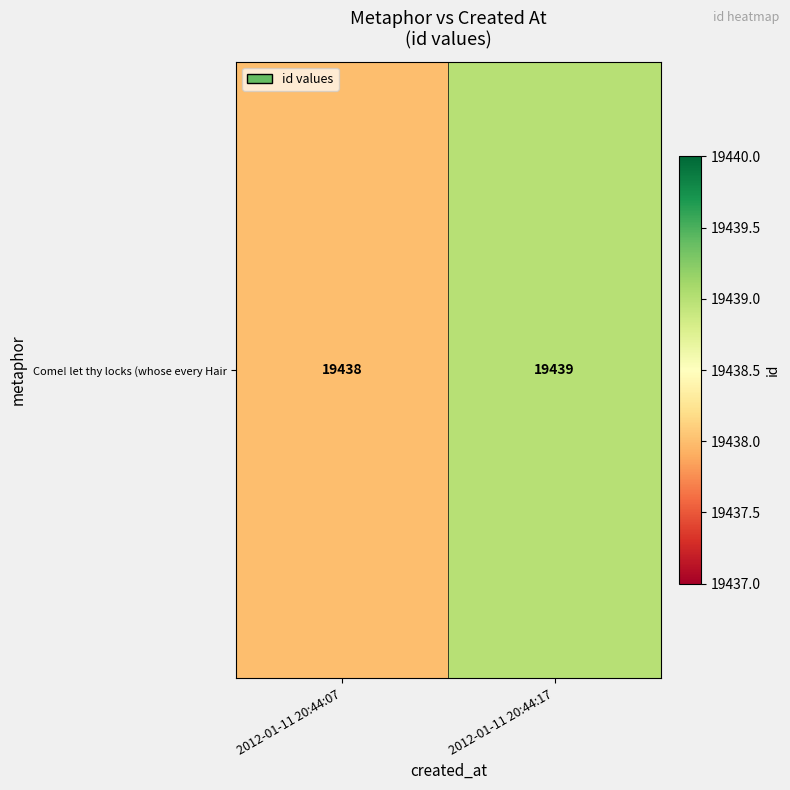

Which has a higher value, 2012-01-11 20:44:07 or 2012-01-11 20:44:17?

2012-01-11 20:44:17